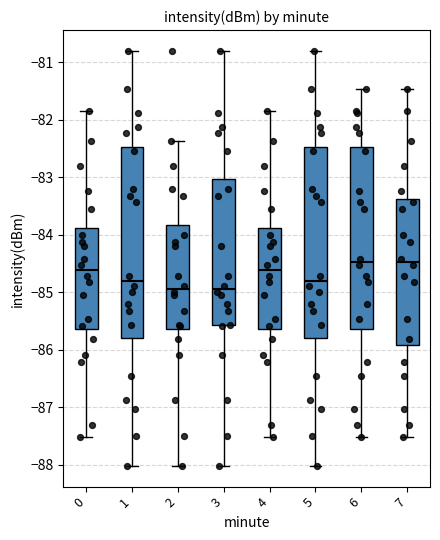

Reading left to right, transcribe this box plot: for each box, give where its median line is, the range the box spans, and where its two whiskers end, as read against the y-axis. The values are not printed on the chart, so give them approximately, as read against the axis.

0: median -84.6, box -85.6 to -83.9, whiskers -87.5 to -81.8
1: median -84.8, box -85.8 to -82.5, whiskers -88.0 to -80.8
2: median -84.9, box -85.6 to -83.8, whiskers -88.0 to -82.4
3: median -84.9, box -85.6 to -83.0, whiskers -88.0 to -80.8
4: median -84.6, box -85.6 to -83.9, whiskers -87.5 to -81.8
5: median -84.8, box -85.8 to -82.5, whiskers -88.0 to -80.8
6: median -84.5, box -85.6 to -82.5, whiskers -87.5 to -81.5
7: median -84.5, box -85.9 to -83.4, whiskers -87.5 to -81.5